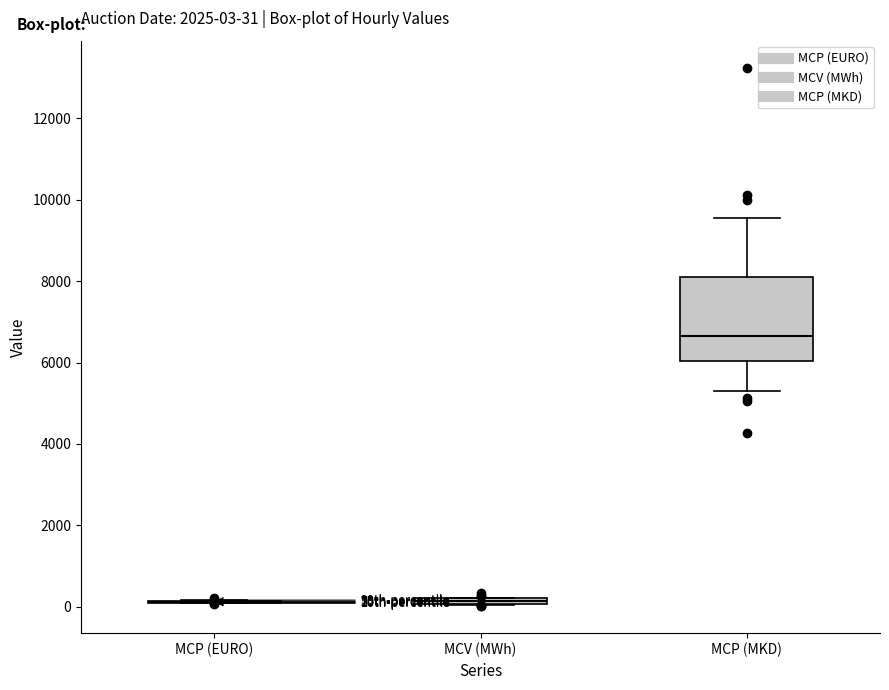

Comparing the boxes themselves (not the whiskers), which one is the tallest?

MCP (MKD)